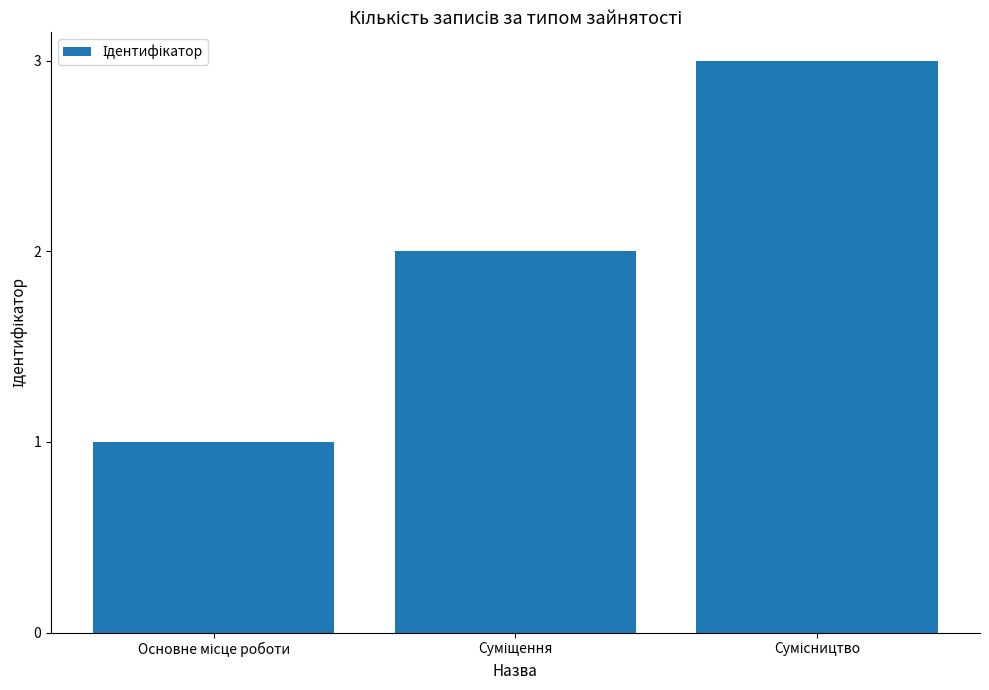

What is the maximum value shown in the chart?

3